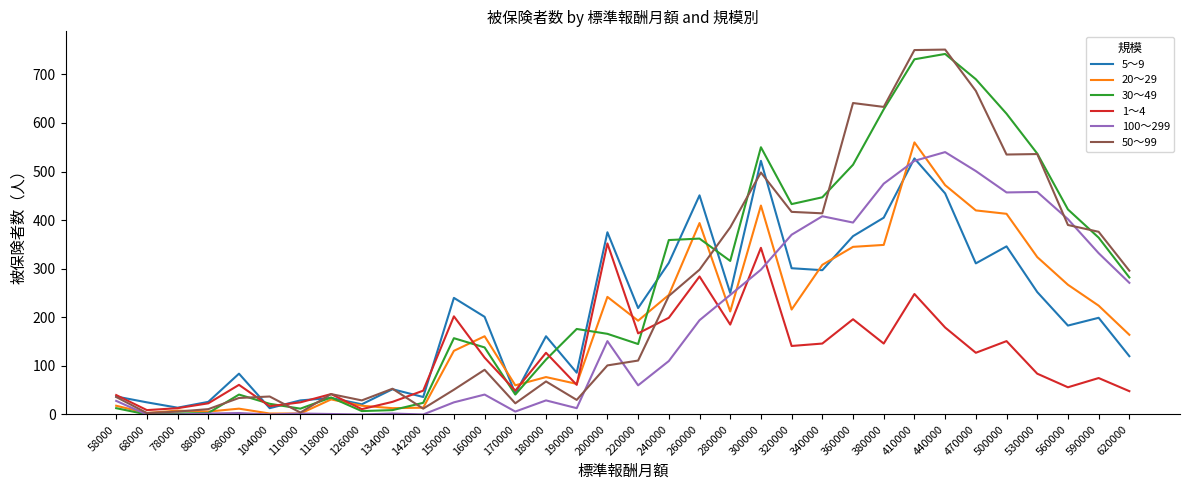

The value of 1～4 at 440000 is 68. True or false?

False